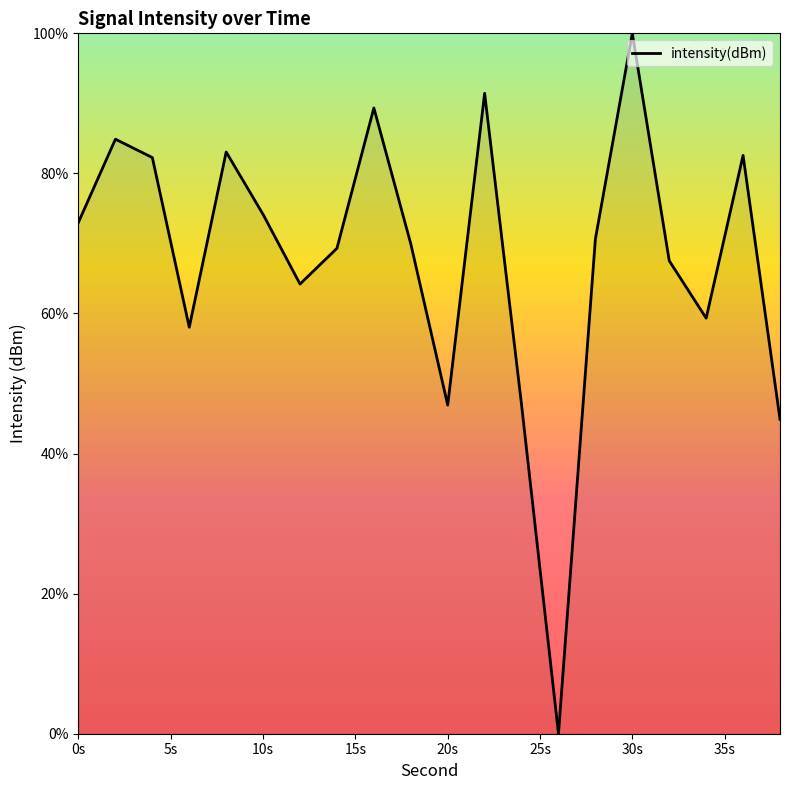

True or false: the data has more than 0 interior local peaks.

True